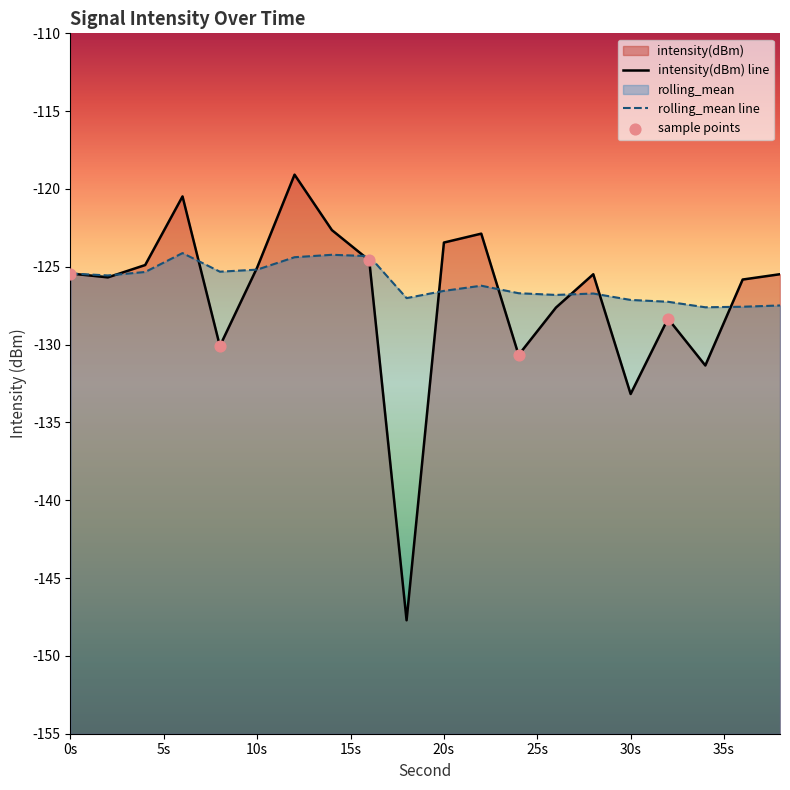

Which series reaches the maximum Y coordinate?

intensity(dBm)